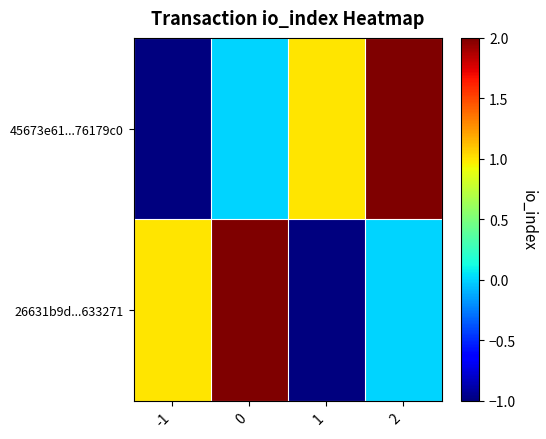

At how many categories does at least one series exceed 0?

4